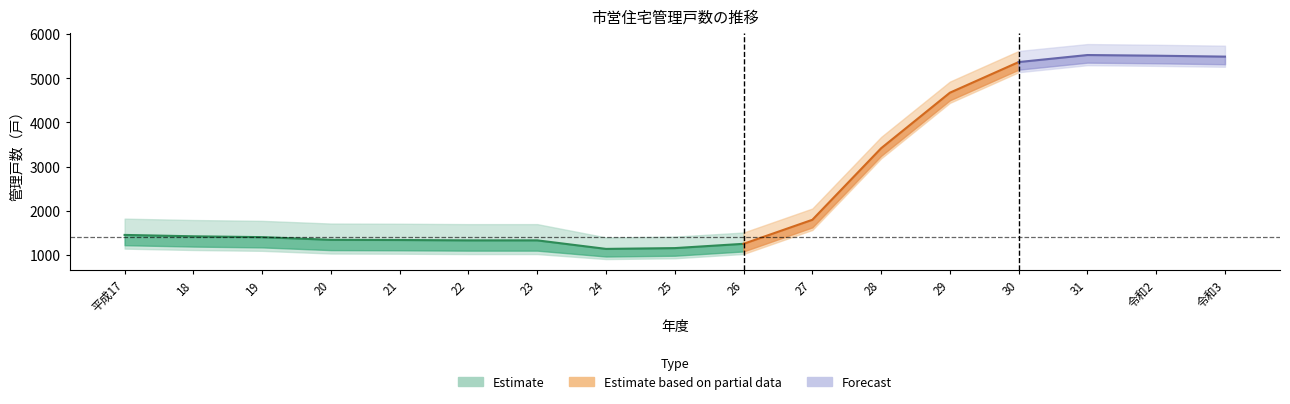

The value of 公営住宅 at 19 is 2216. True or false?

False